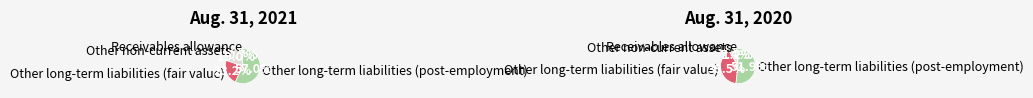

Which slice is the smallest?

Receivables allowance